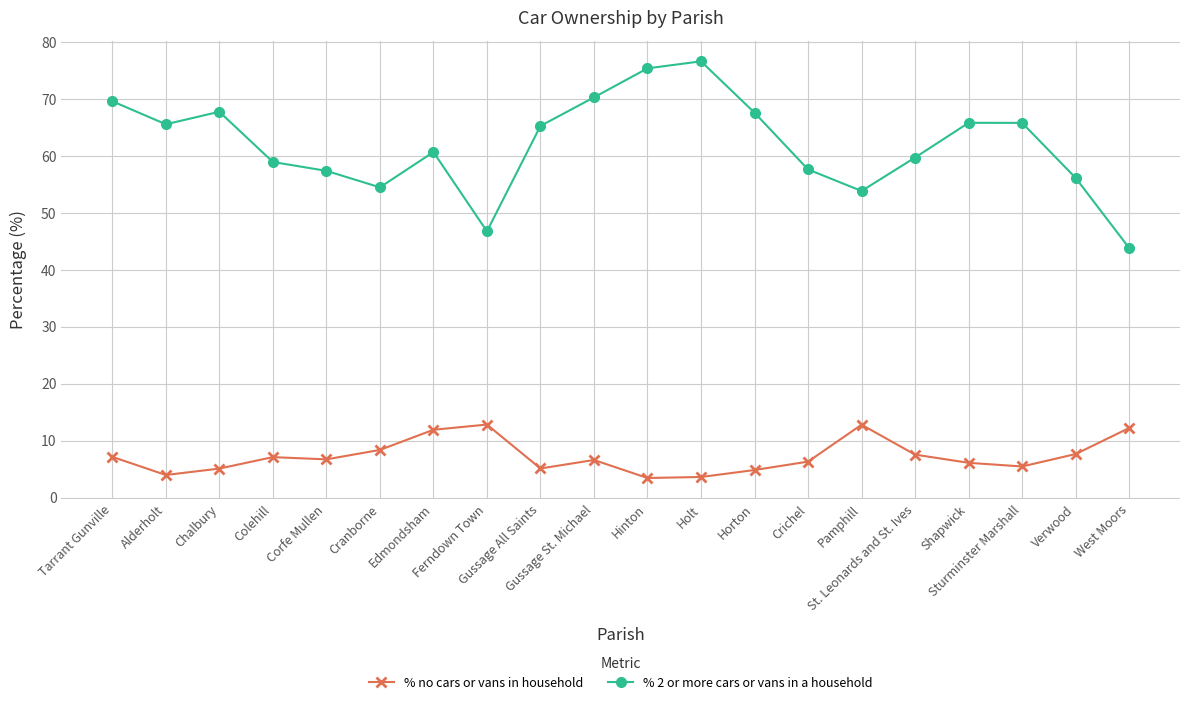

True or false: % 2 or more cars or vans in a household and % no cars or vans in household intersect in this chart.

False